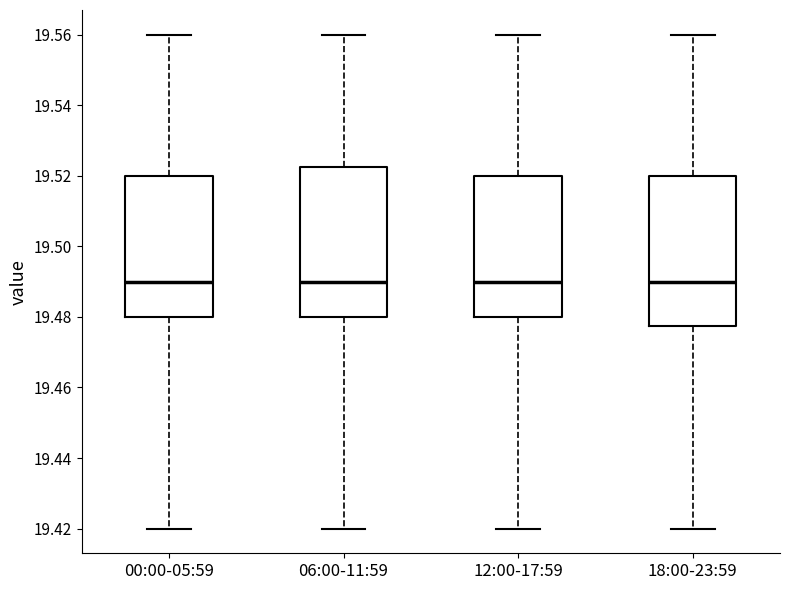

Where does the lower whisker of the box for 06:00-11:59 end on the y-axis? The values are not printed on the chart, so give them approximately, as read against the axis.

19.420